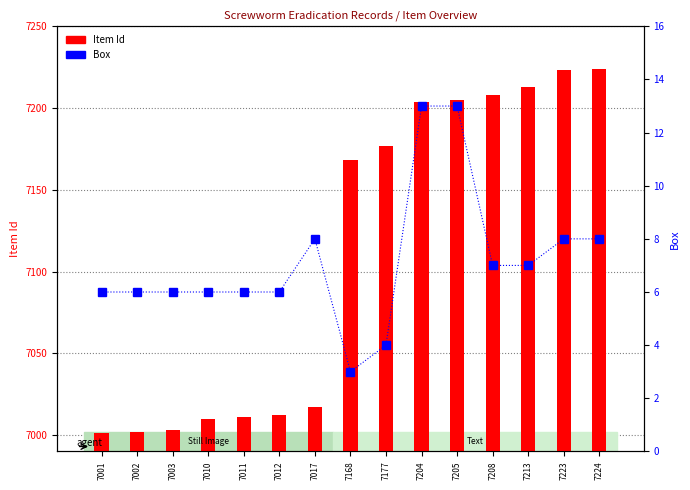

What is the greatest value displayed?

7224